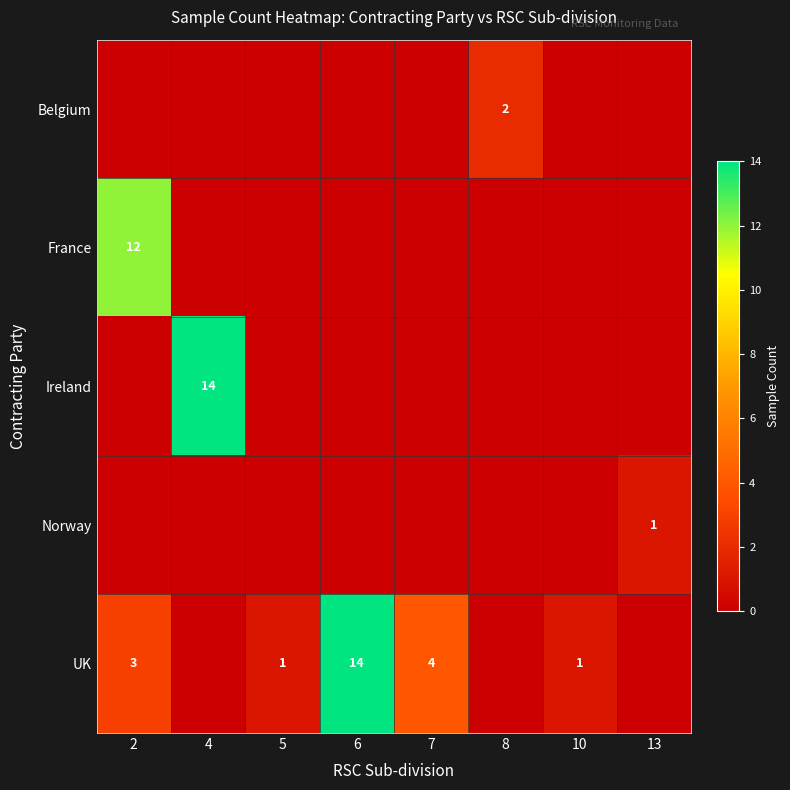

How many distinct data groups are displayed?

5